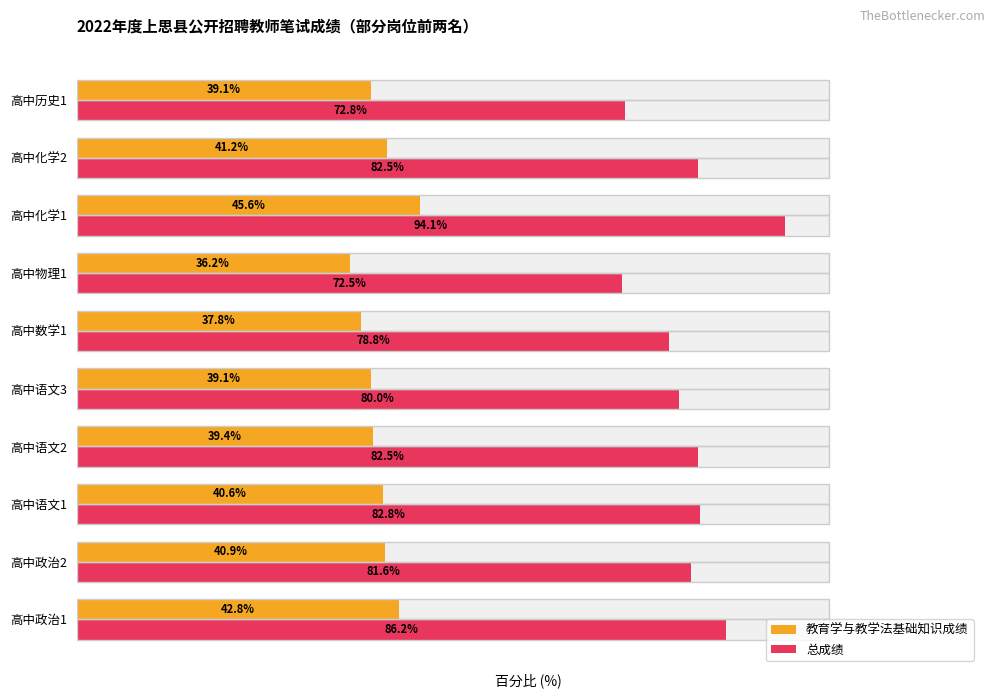

Rank the series by their average value, from lowest to highest.

教育学与教学法基础知识成绩, 总成绩